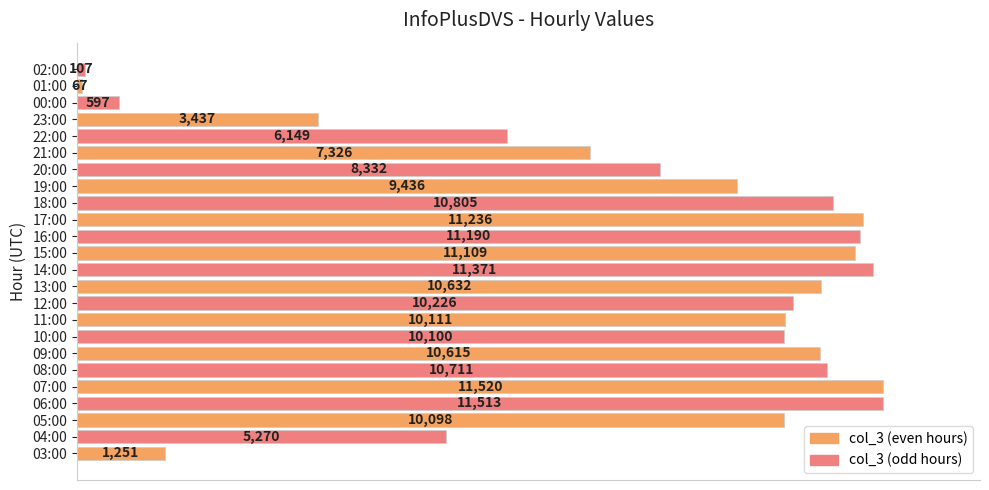

What is the sum of all values?

193209